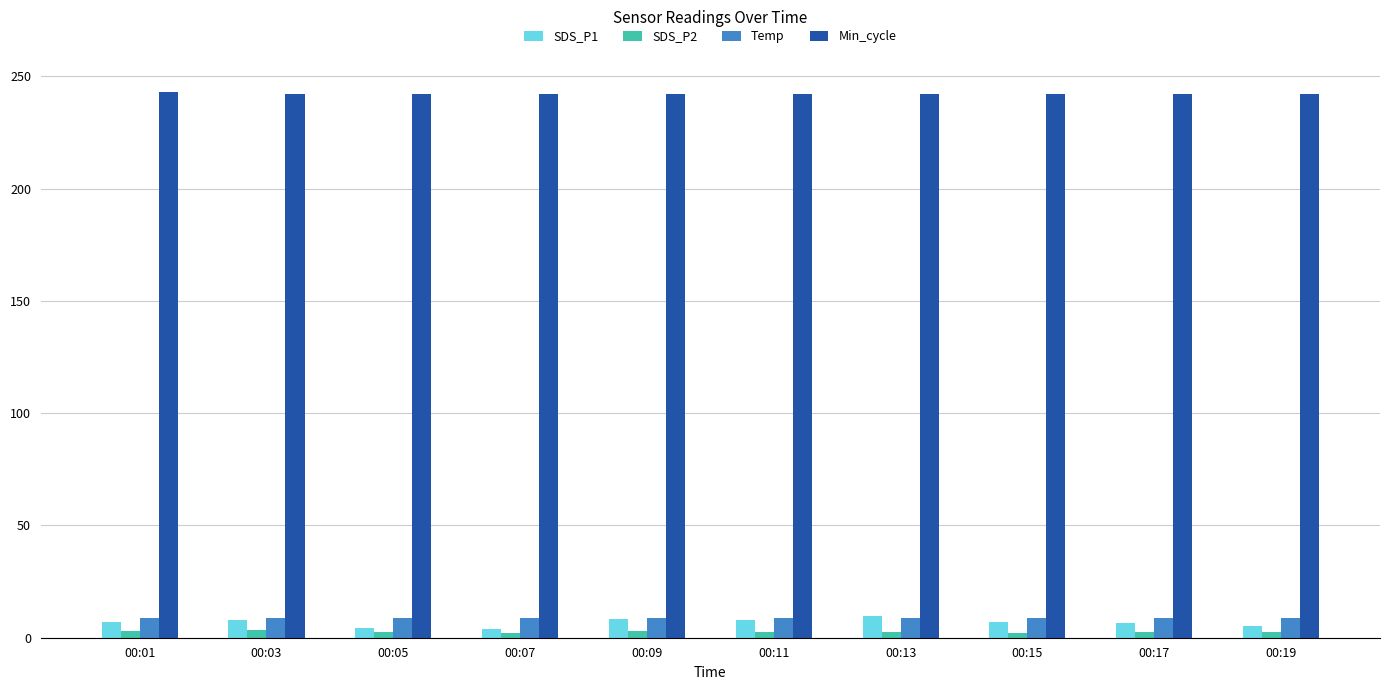

How many categories are shown in the chart?

10